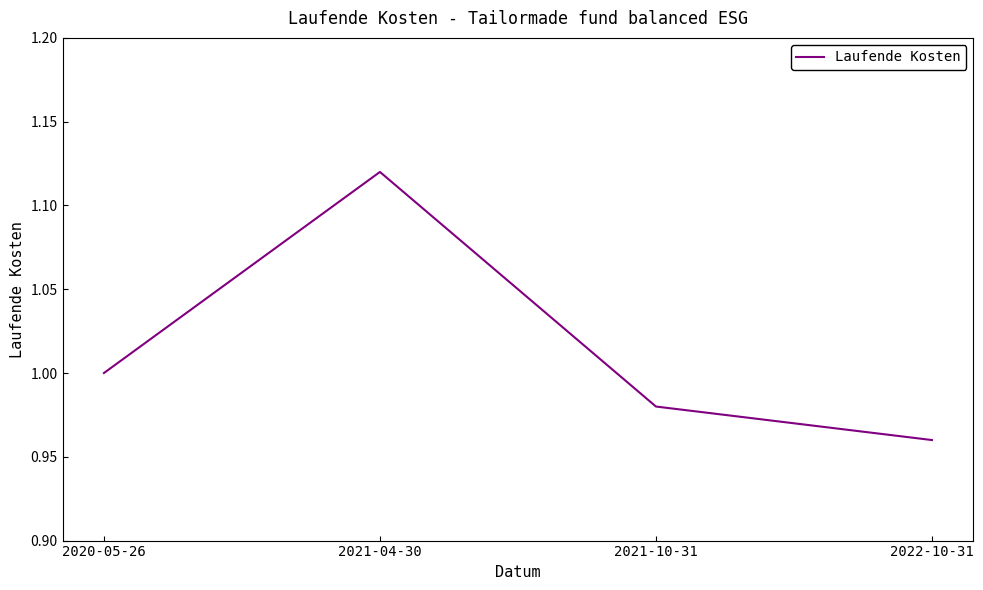

How many values are between 0 and 1?

3